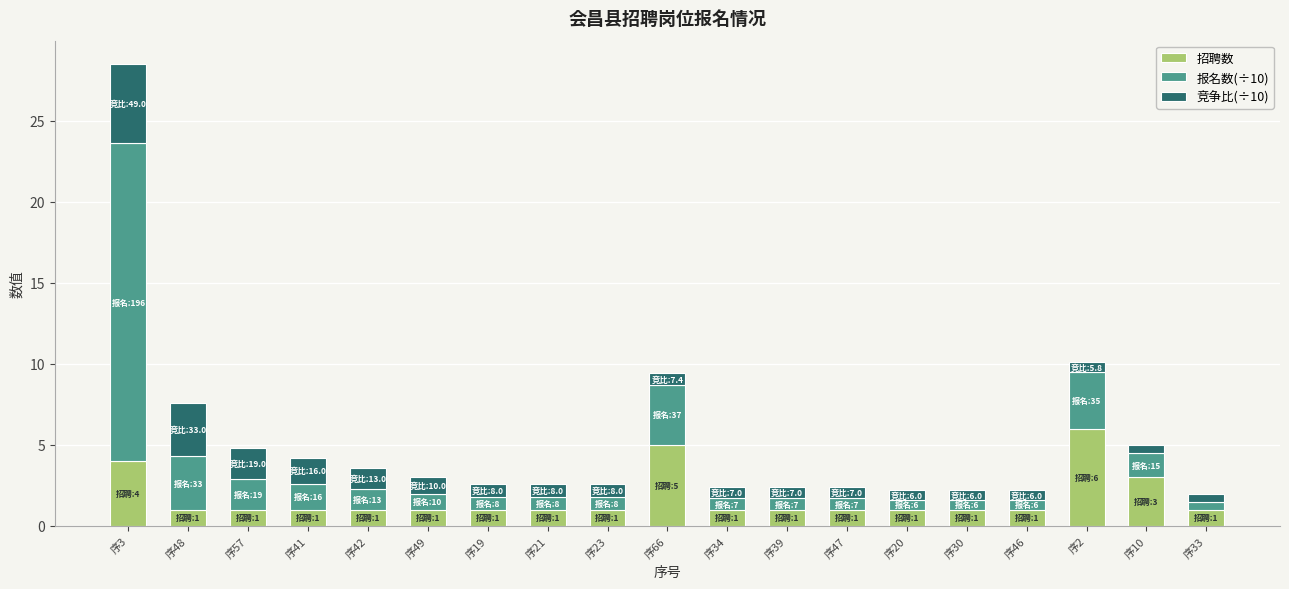

What is the average value of the 招聘数 series?

1.7